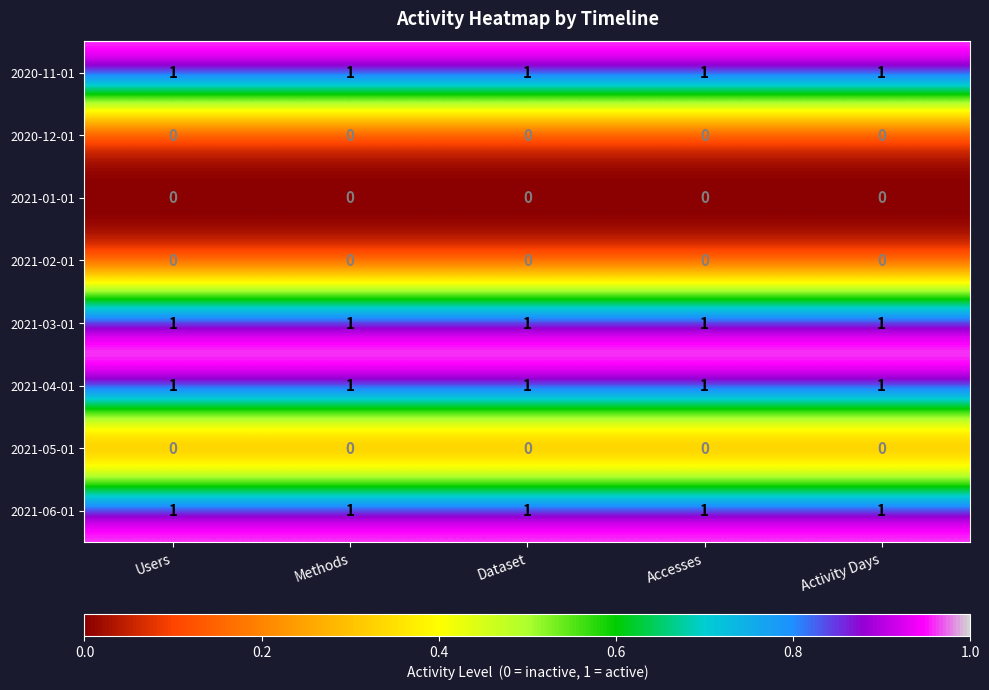

What is the total value across all series at Methods?

4